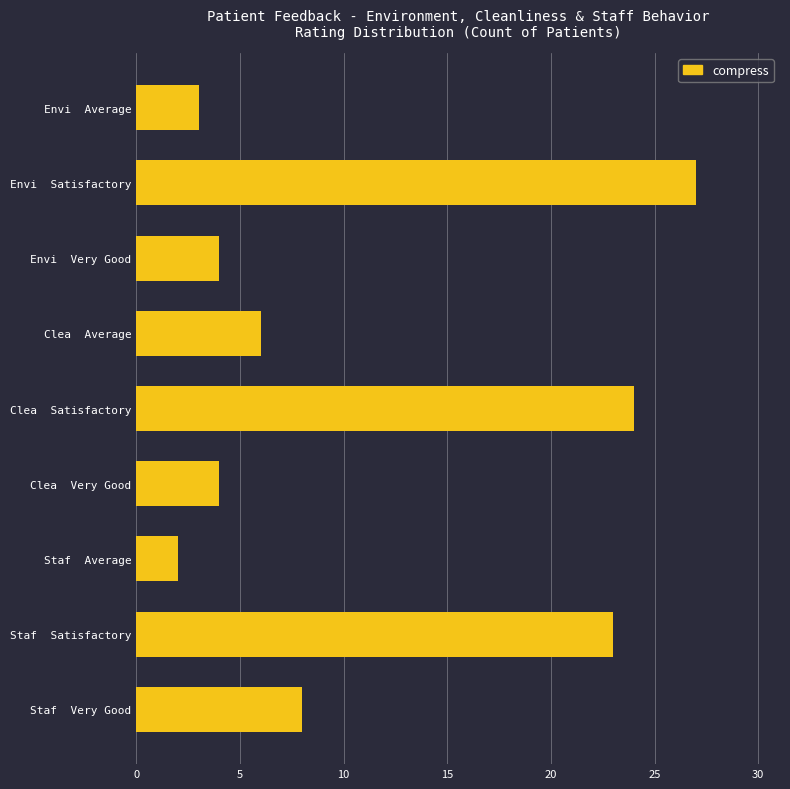

What is the label of the 6th bar from the top?

Clea  Very Good